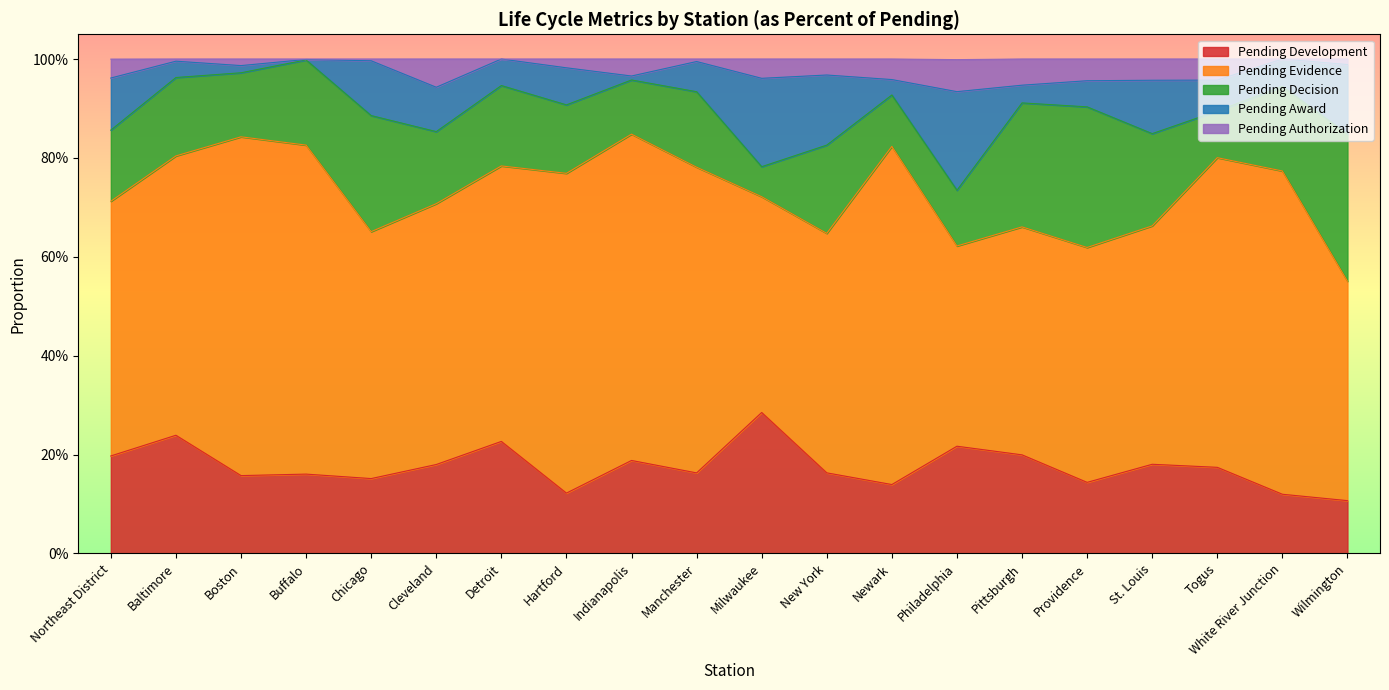

What is the label of the 15th point from the left?

Pittsburgh